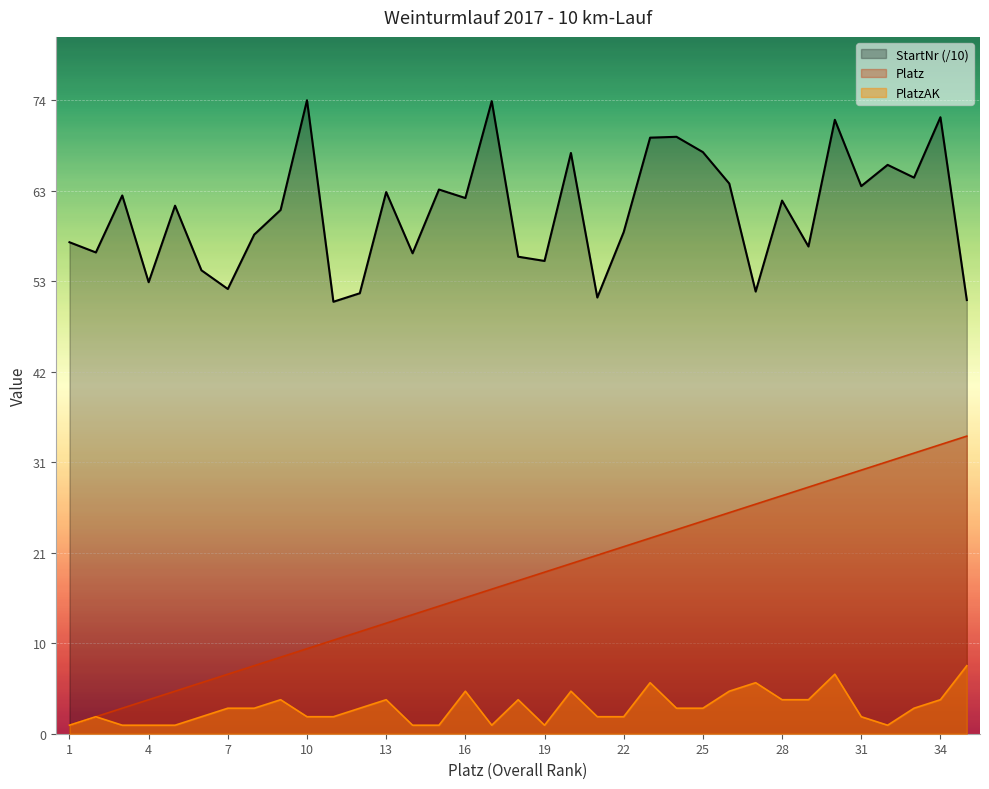

At 27, list the series in order from largest to smallest.

StartNr, Platz, PlatzAK